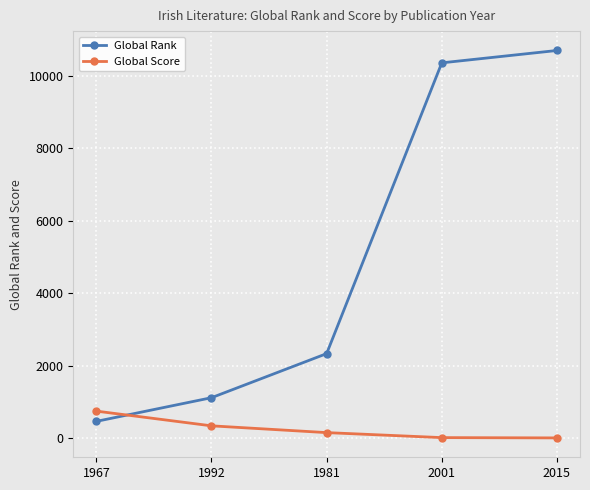

Which series has the widest spread of values?

Global Rank